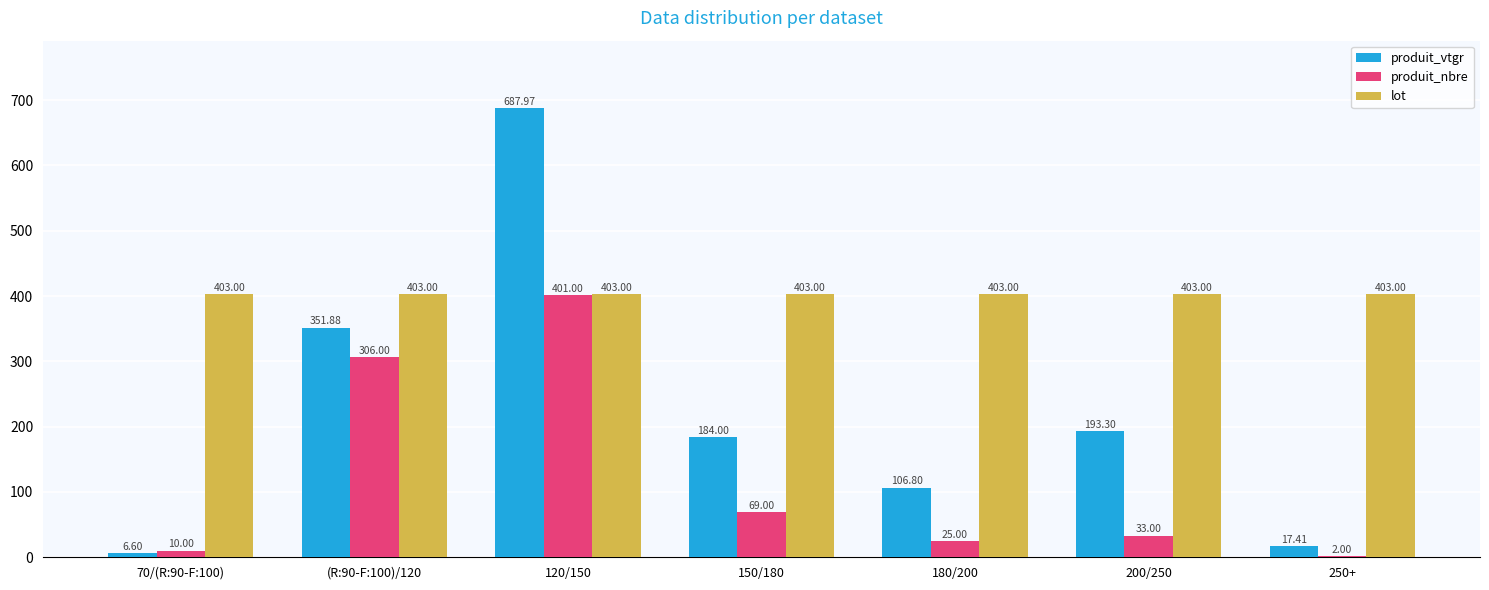

What are all the series names shown in the legend?

produit_vtgr, produit_nbre, lot